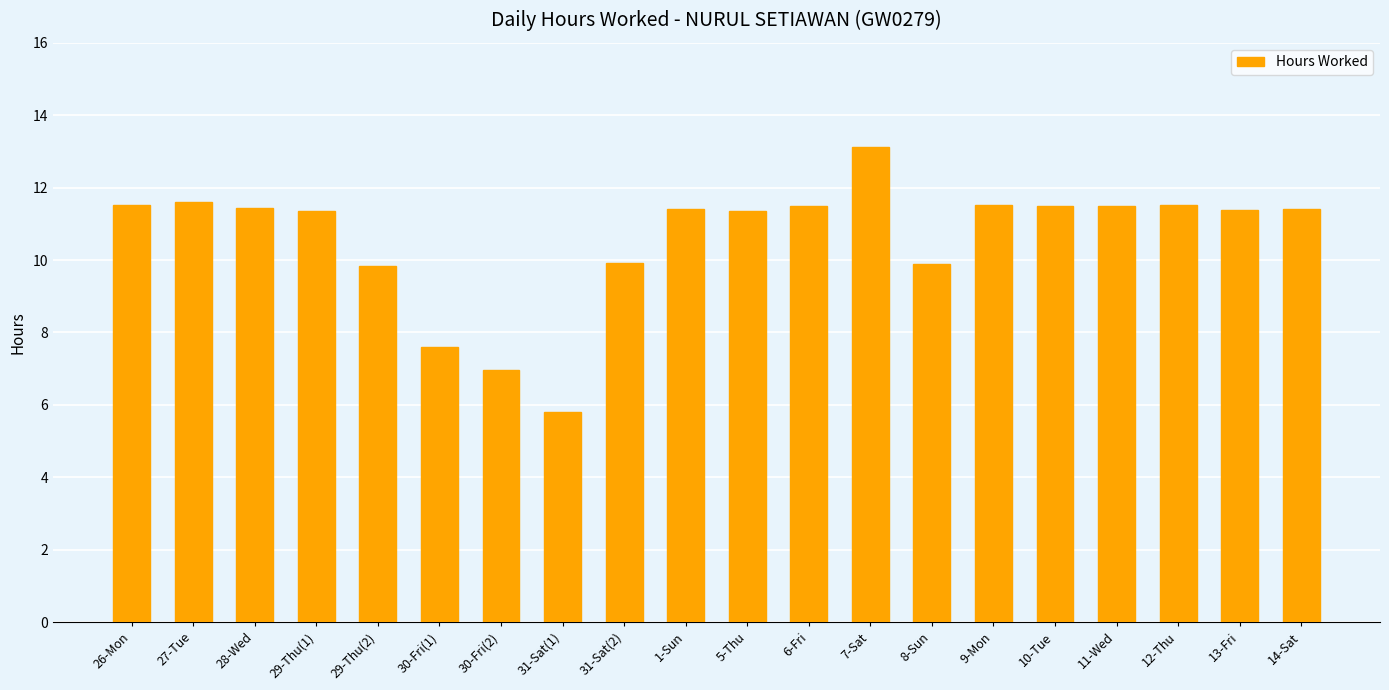

Approximately how many times larger is the value at 6-Fri compared to 12-Thu?

1.0